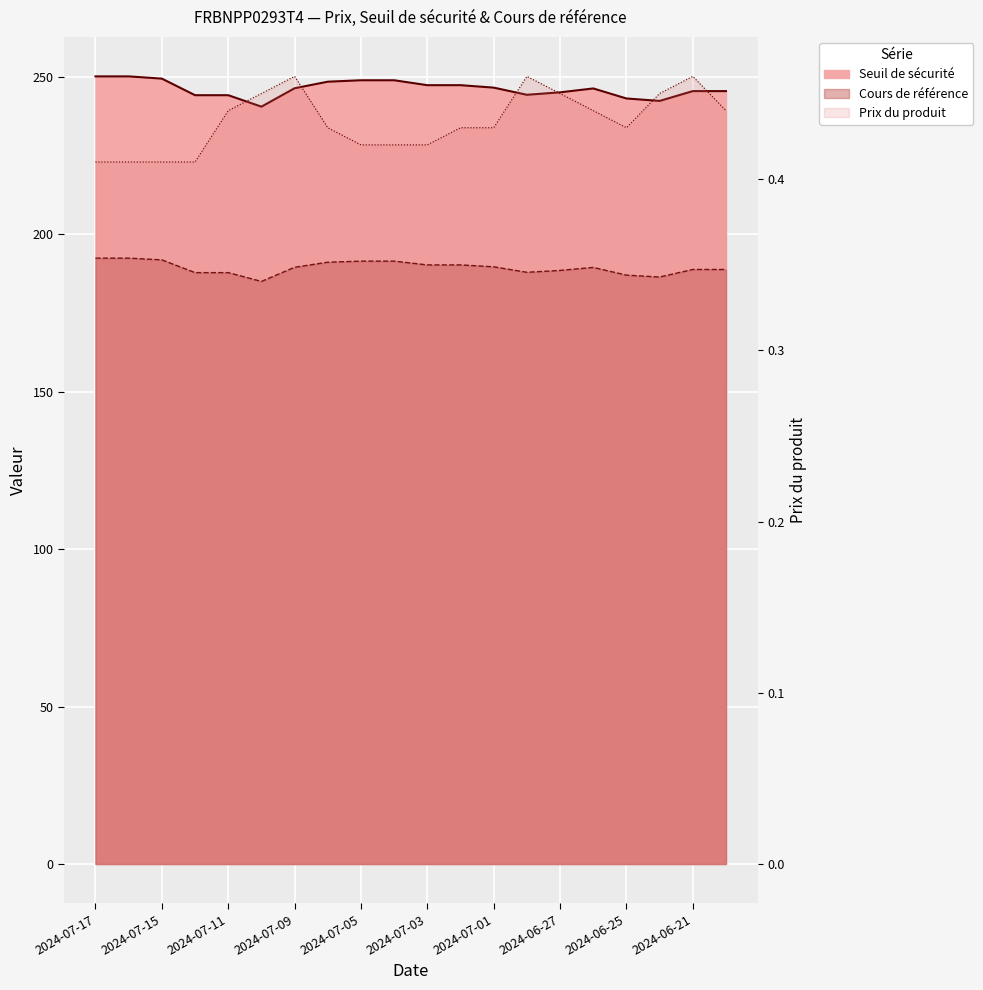

What is the total value across all series at 2024-07-02?

438.1